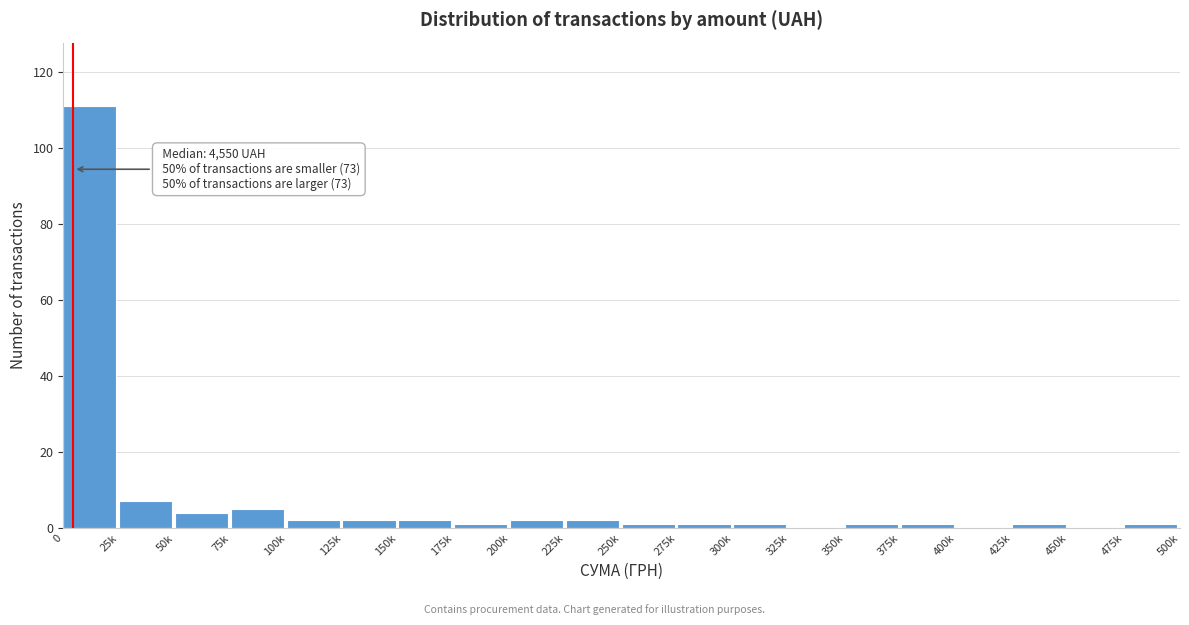

Reading right to left, extract all data points from this chart.

475k=1	450k=0	425k=1	400k=0	375k=1	350k=1	325k=0	300k=1	275k=1	250k=1	225k=2	200k=2	175k=1	150k=2	125k=2	100k=2	75k=5	50k=4	25k=7	0=111